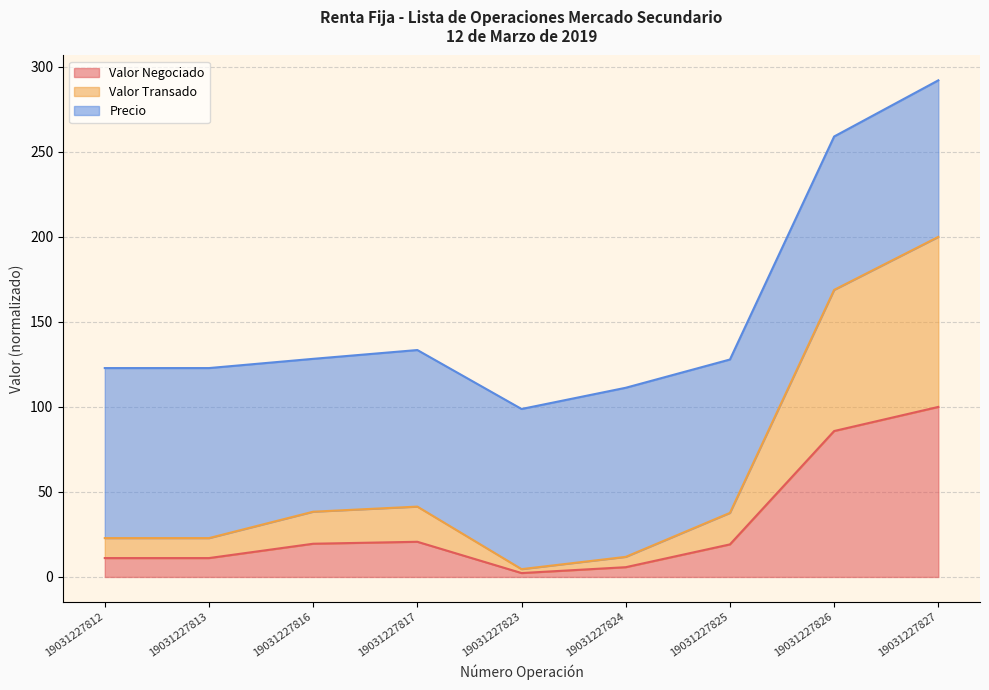

Is it true that Valor Negociado equals 19.2 at 19031227825?

True